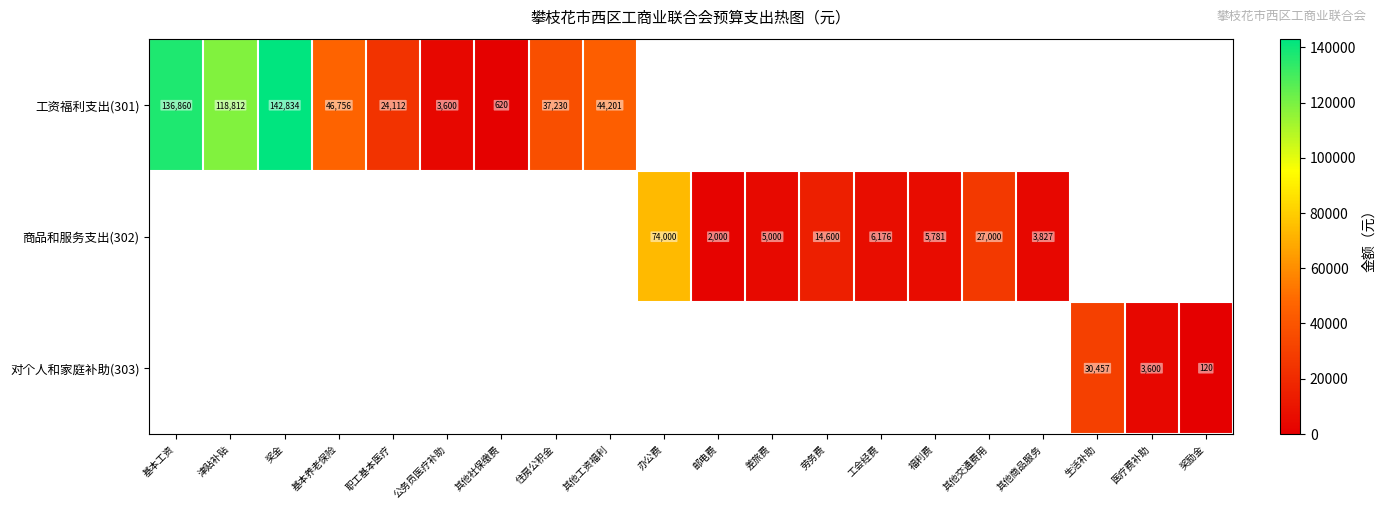

Which has a higher value, 其他工资福利 or 办公费?

办公费